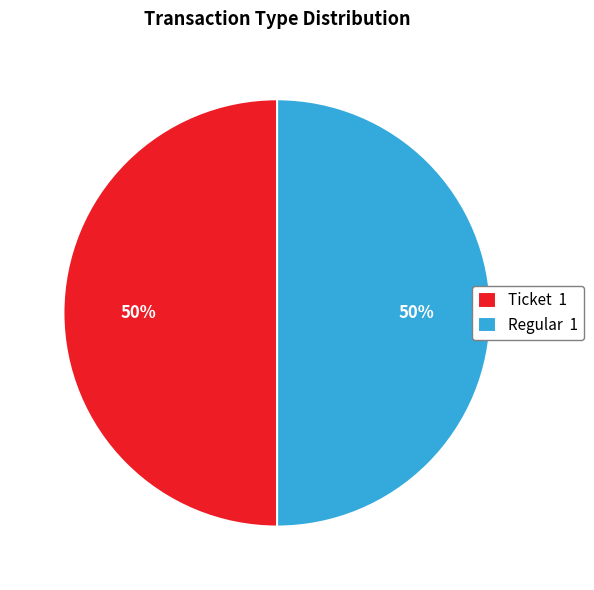

Is it true that Regular 1 is 50% of the pie?

True